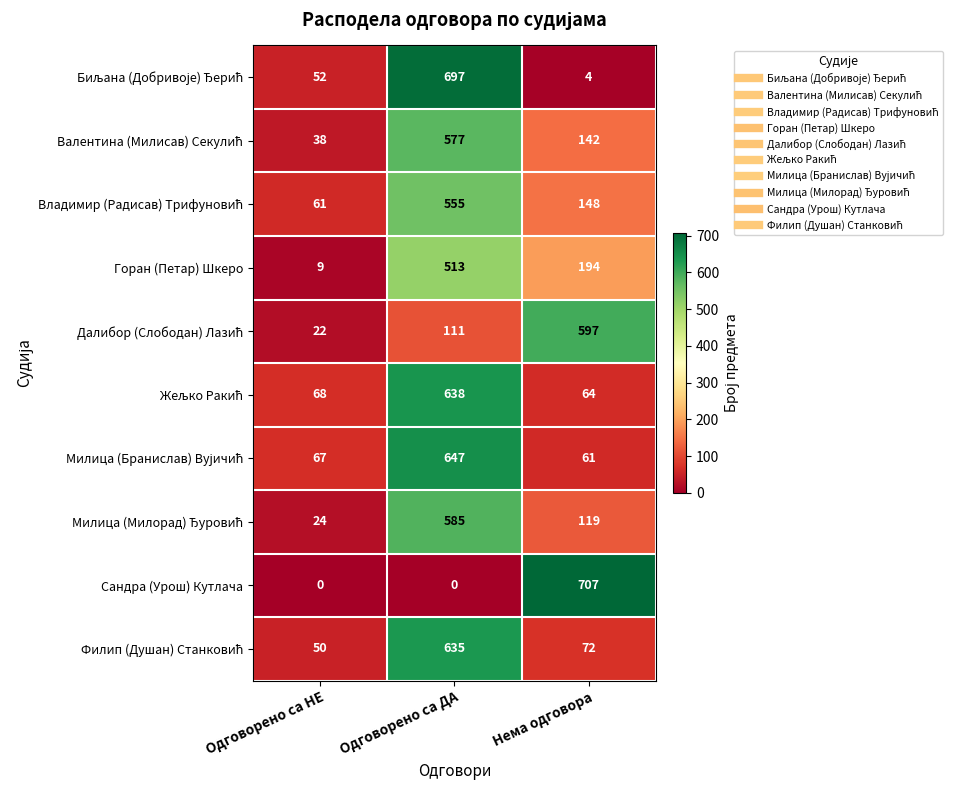

Between Одговорено са НЕ and Нема одговора, which series saw the biggest shift?

Сандра (Урош) Кутлача